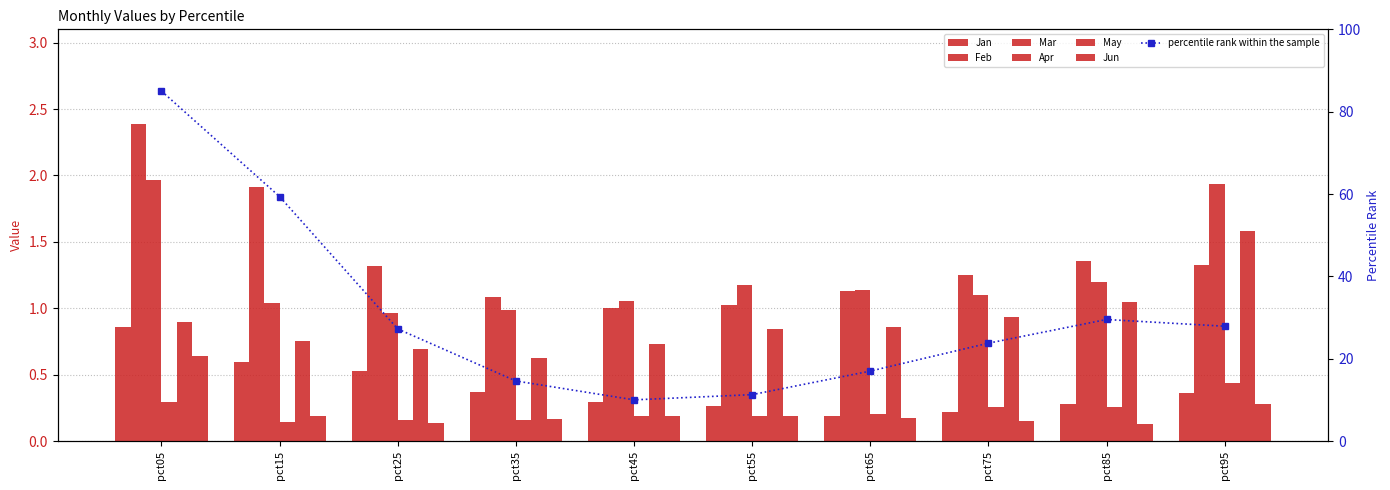

Which series changed the most between pct25 and pct85?

May